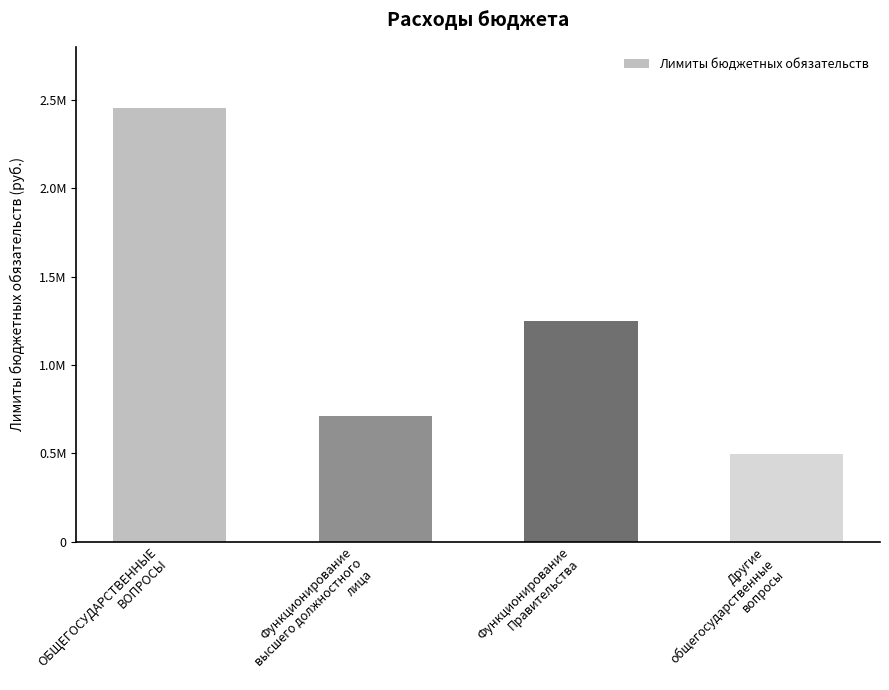

List the labels in order of value, smallest first.

Другие
общегосударственные
вопросы, Функционирование
высшего должностного
лица, Функционирование
Правительства, ОБЩЕГОСУДАРСТВЕННЫЕ
ВОПРОСЫ